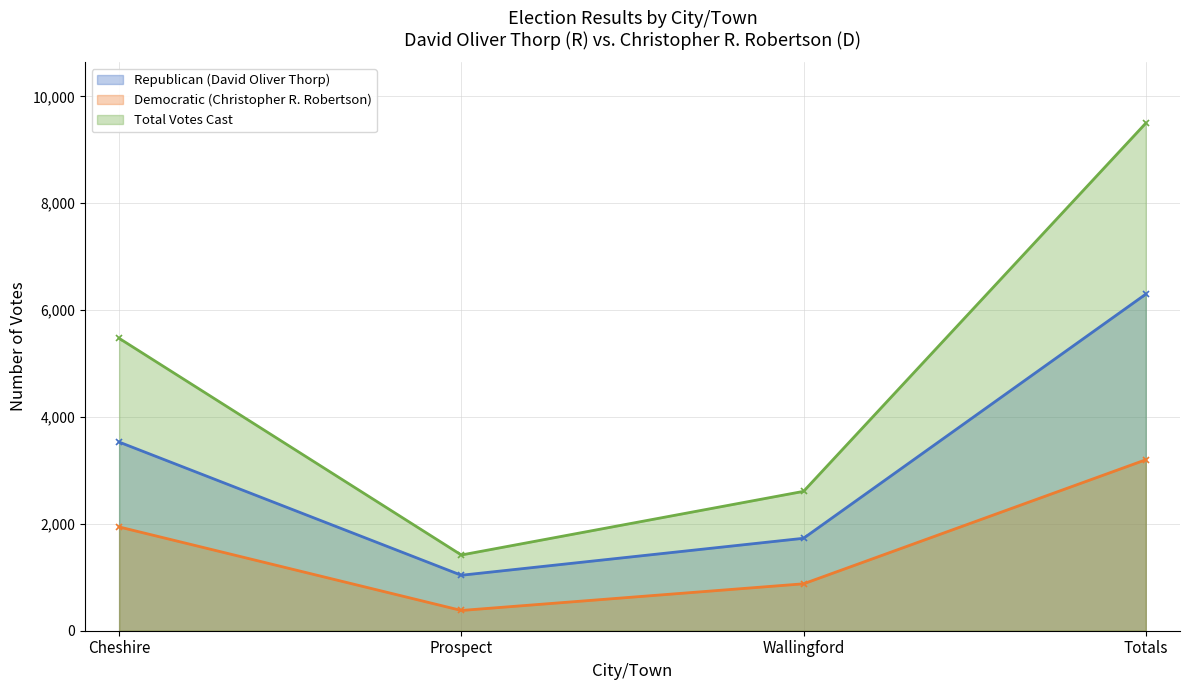

Which series changed the most between Cheshire and Prospect?

Total Votes Cast